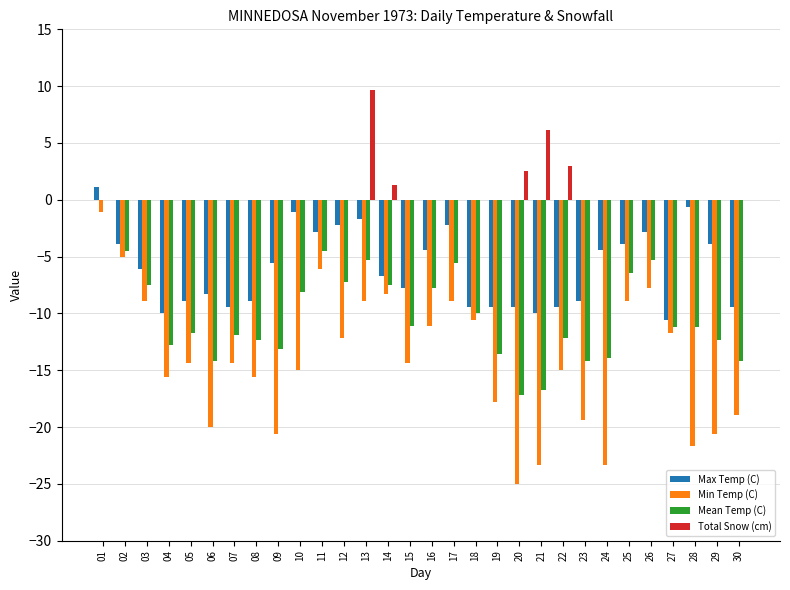

The Max Temp (C) series shows -10.6 at 27. True or false?

True